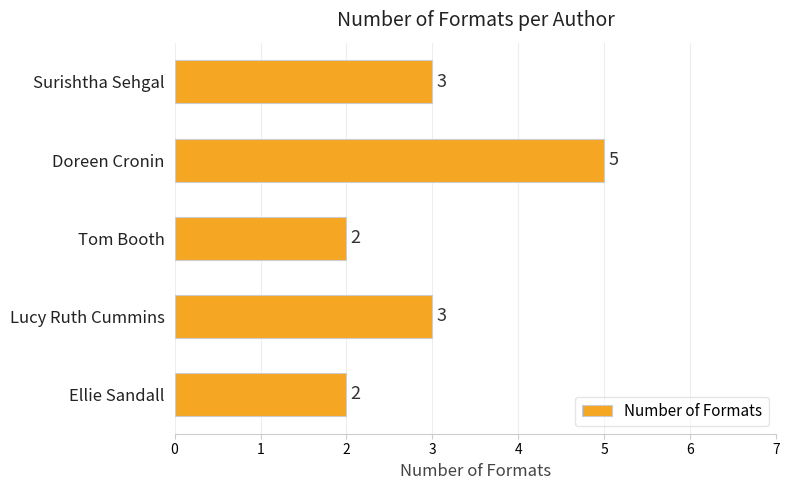

Is it true that the value at Lucy Ruth Cummins is 5?

False